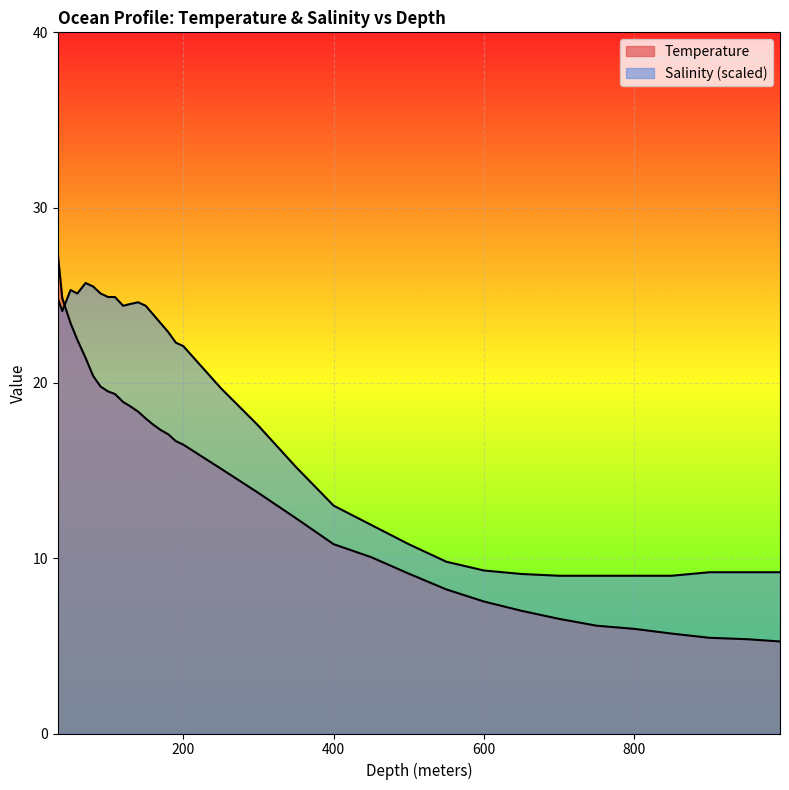

Reading left to right, what are all the values shown in this chart?

Temperature: 27.4	24.8	23.4	22.5	21.4	20.4	19.8	19.5	19.4	18.9	18.7	18.4	18.0	17.6	17.3	17.1	16.7	16.5	15.1	13.8	12.3	10.8	10.1	9.1	8.2	7.5	7.0	6.5	6.2	6.0	5.7	5.5	5.4	5.2
Salinity: 24.8	24.1	25.3	25.1	25.7	25.5	25.1	24.9	24.9	24.4	24.5	24.6	24.4	23.9	23.4	22.9	22.3	22.1	19.7	17.6	15.2	13.0	11.9	10.8	9.8	9.3	9.1	9.0	9.0	9.0	9.0	9.2	9.2	9.2